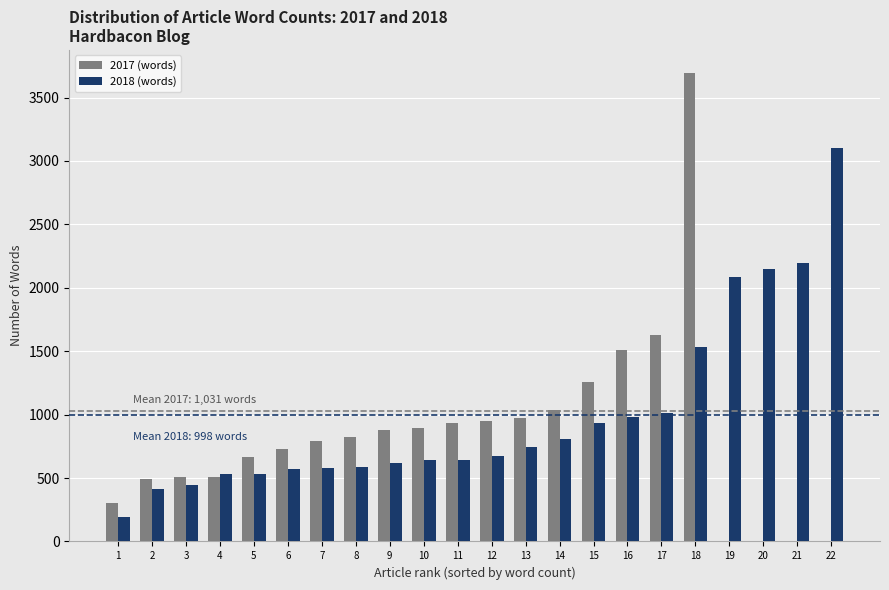

At which category is the sum across all series the highest?

18